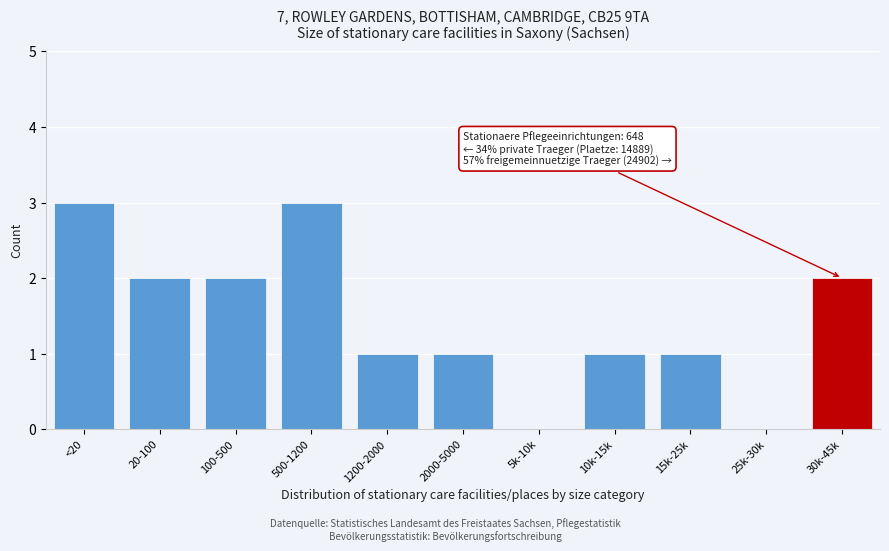

Reading right to left, list all the values displayed in this chart.

30k-45k=2	25k-30k=0	15k-25k=1	10k-15k=1	5k-10k=0	2000-5000=1	1200-2000=1	500-1200=3	100-500=2	20-100=2	<20=3